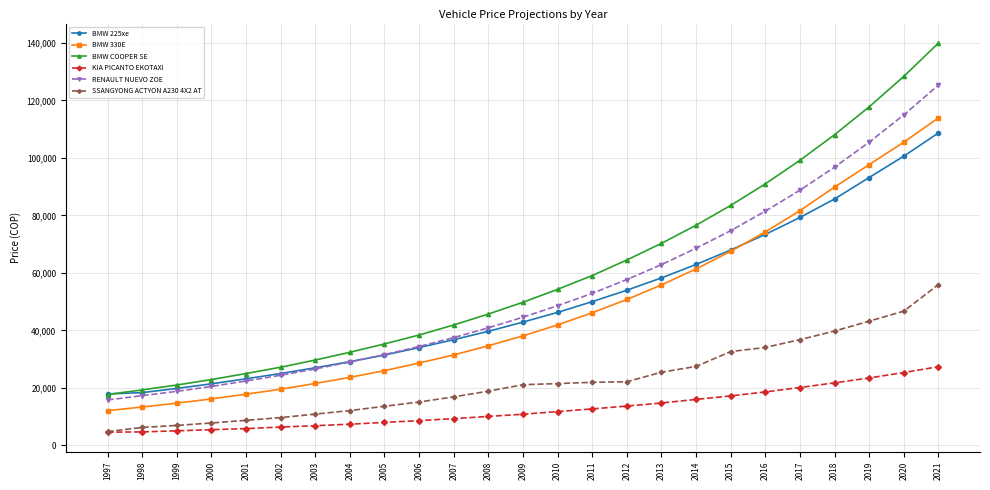

What is the value of the RENAULT NUEVO ZOE point at the 16th from the left?

57700